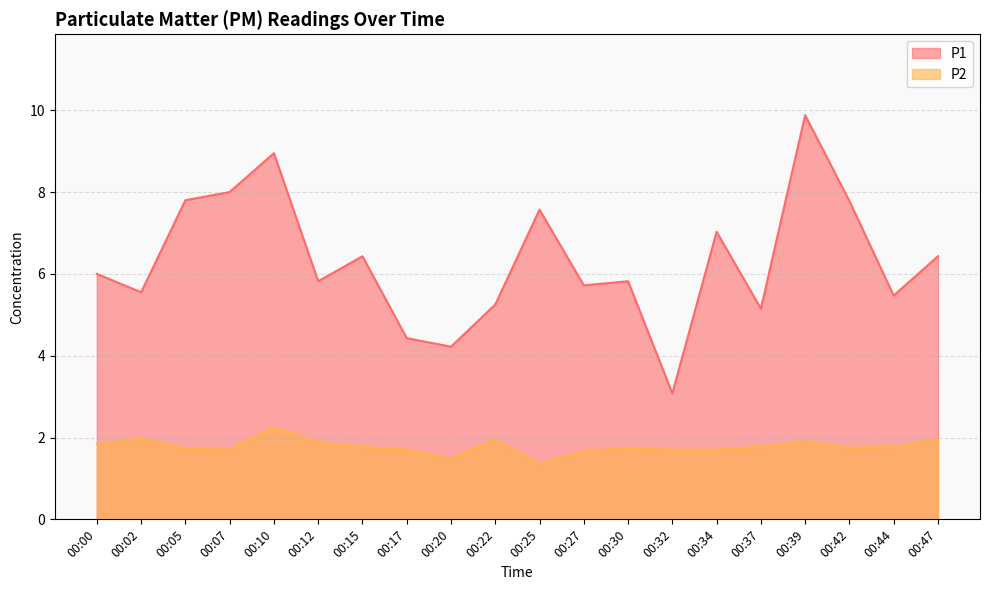

True or false: P1 and P2 intersect in this chart.

False